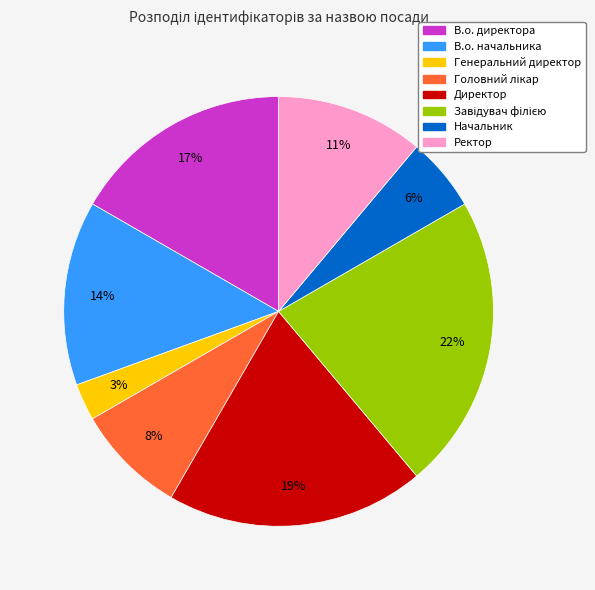

The Ректор slice represents 19% of the pie. True or false?

False